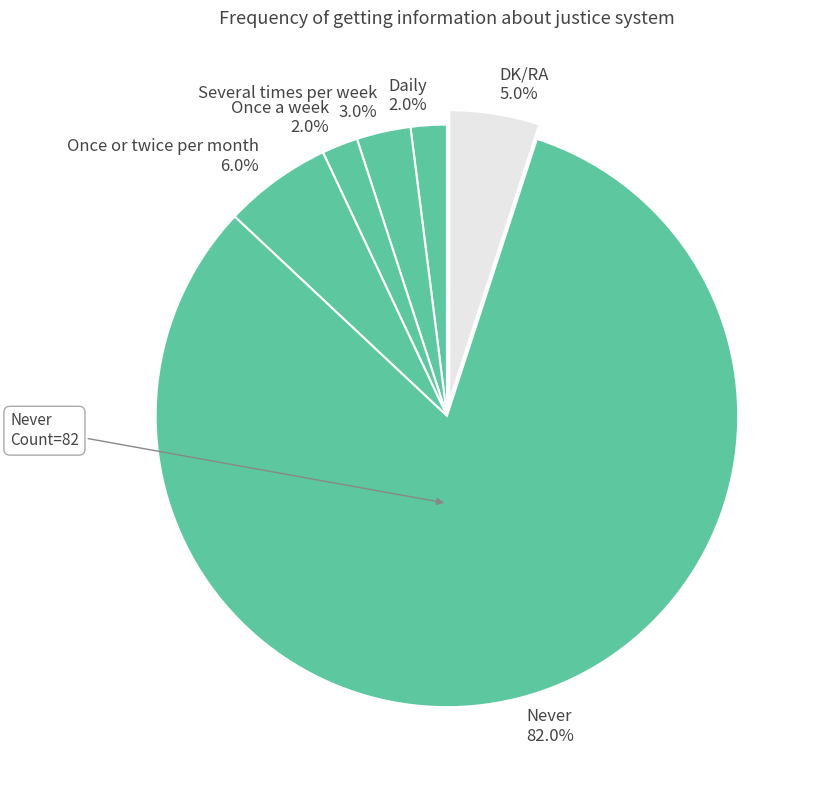

What portion of the pie excludes Several times per week?

97.0%